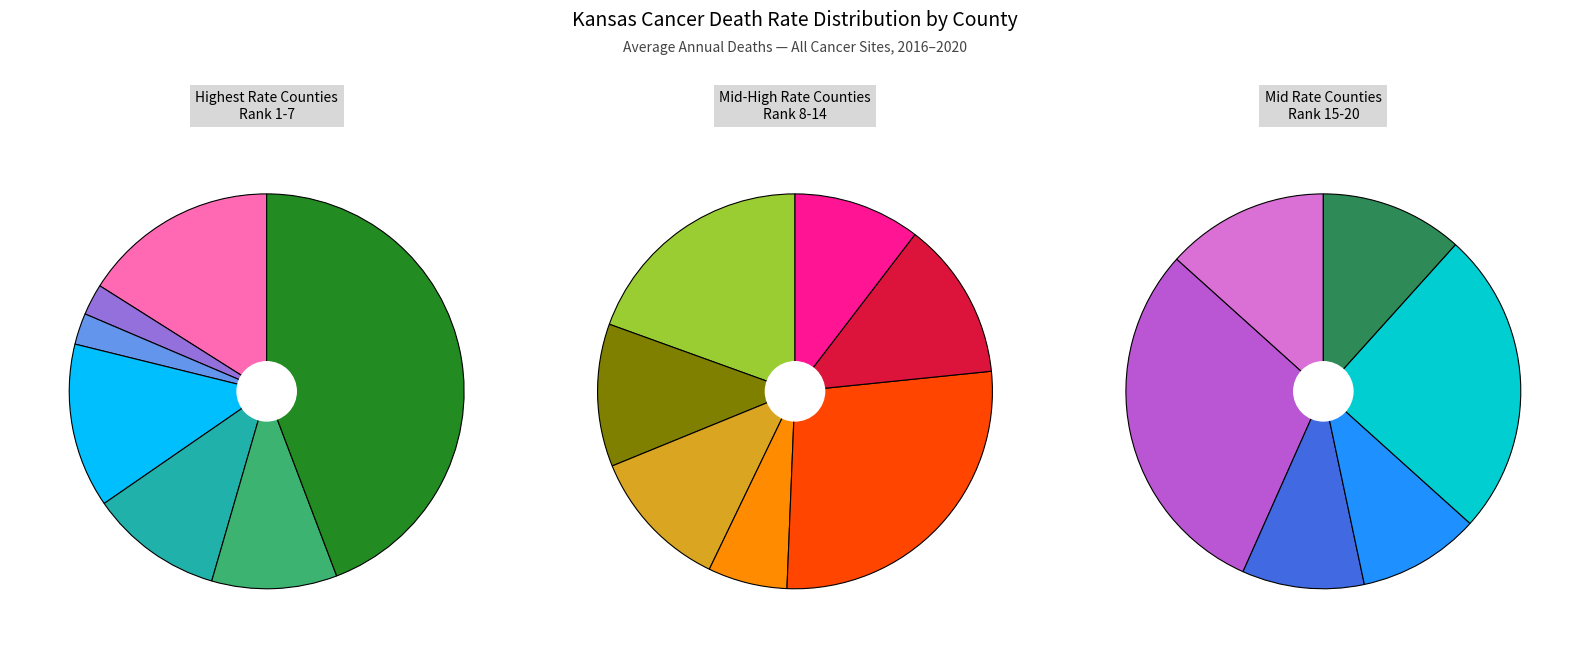

To the nearest percent, what percentage of the pie is Morton County?

2%